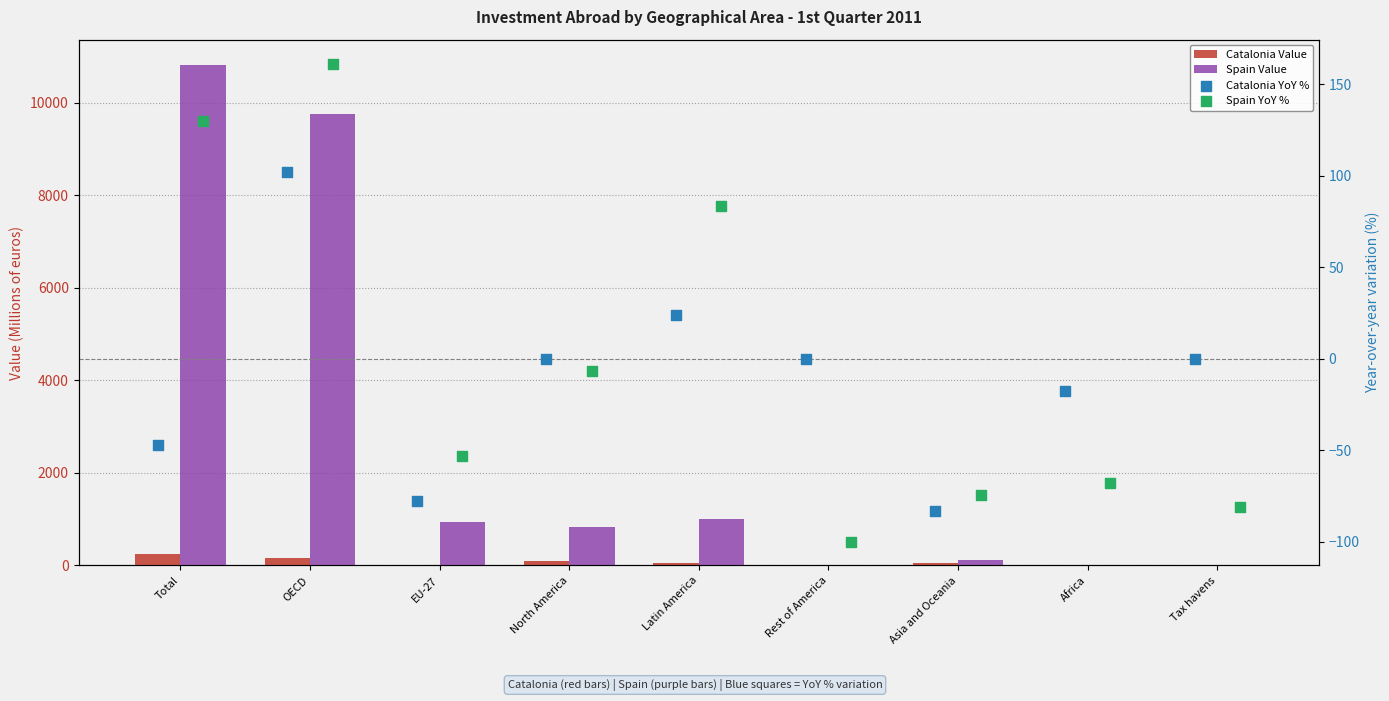

Which series has the largest total across all categories?

Spain Value